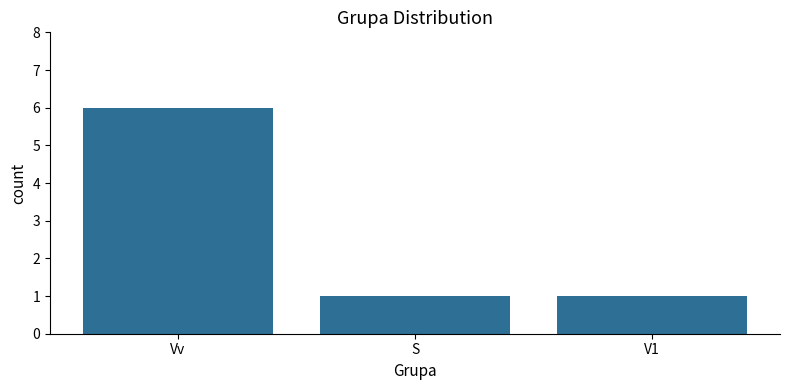

Which label corresponds to the largest value in the chart?

Vv